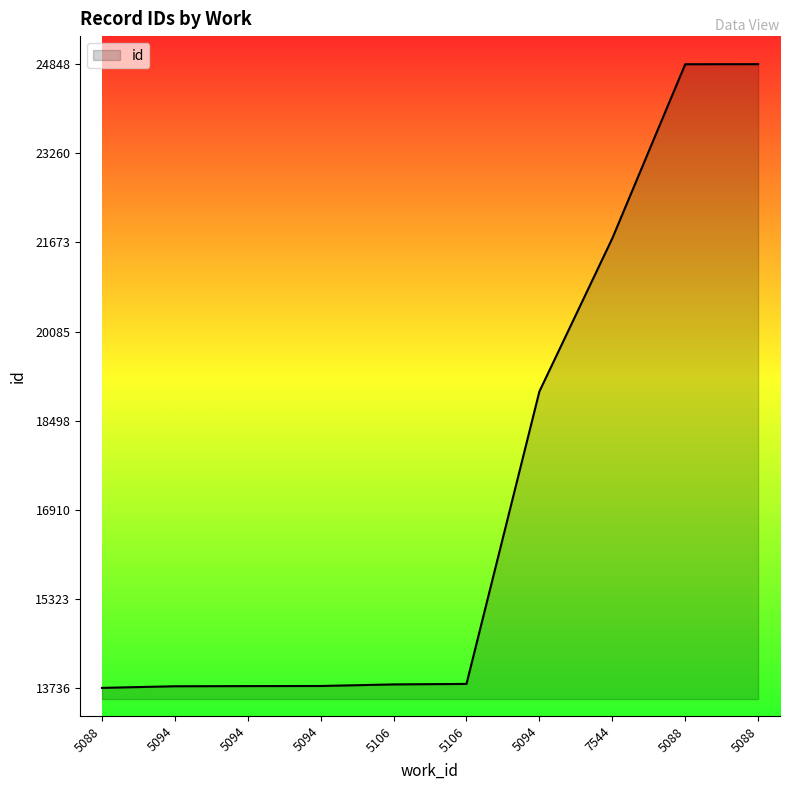

How many categories are shown in the chart?

10